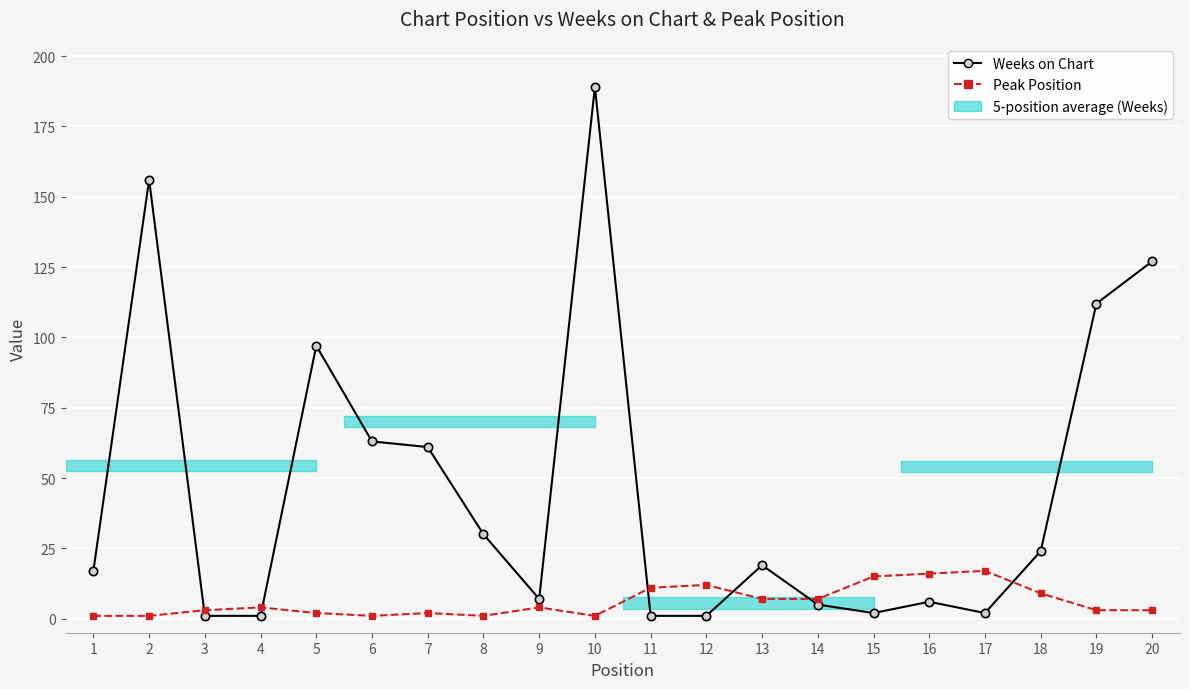

Which series has the largest range (max minus min)?

Weeks on Chart